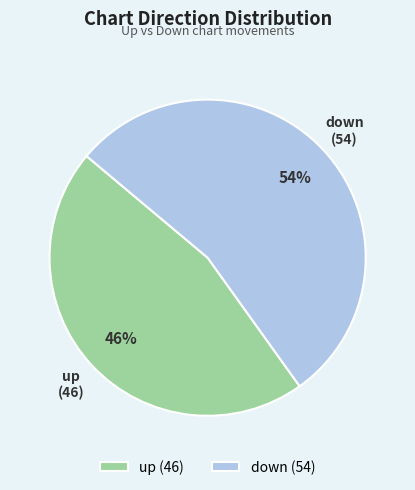

What is the largest slice in the pie chart?

down